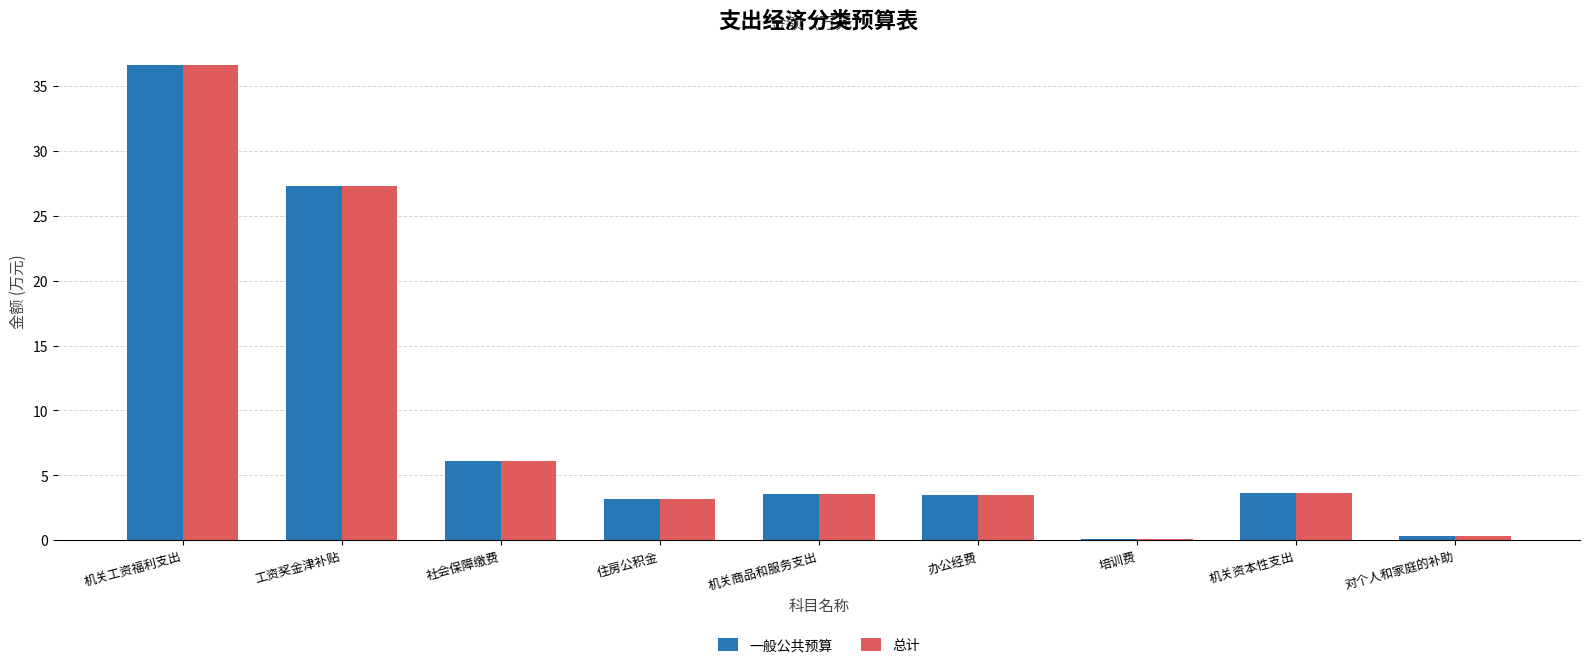

What are all the series names shown in the legend?

一般公共预算, 总计